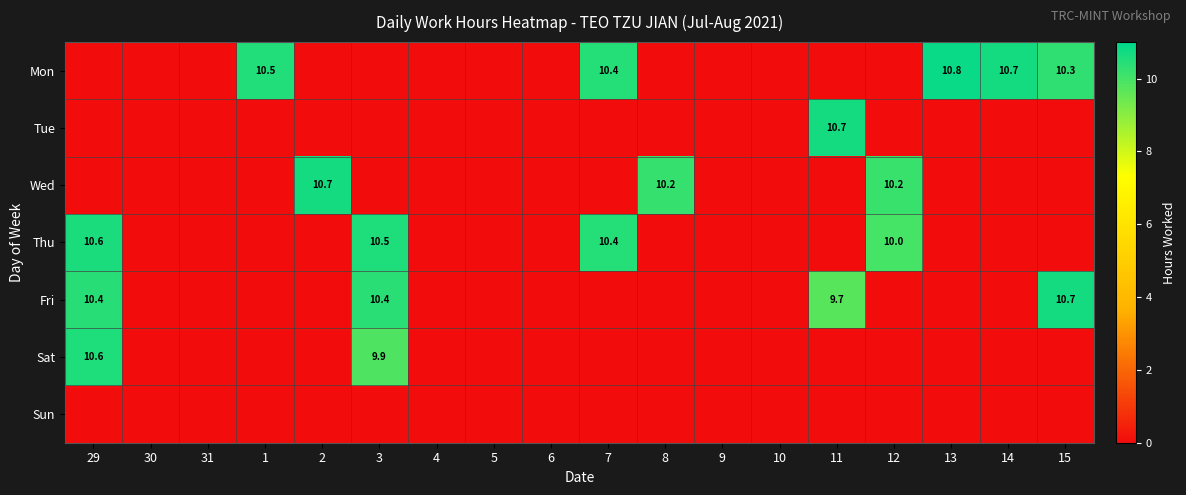

The value of Thu at 12 is 10.0. True or false?

True